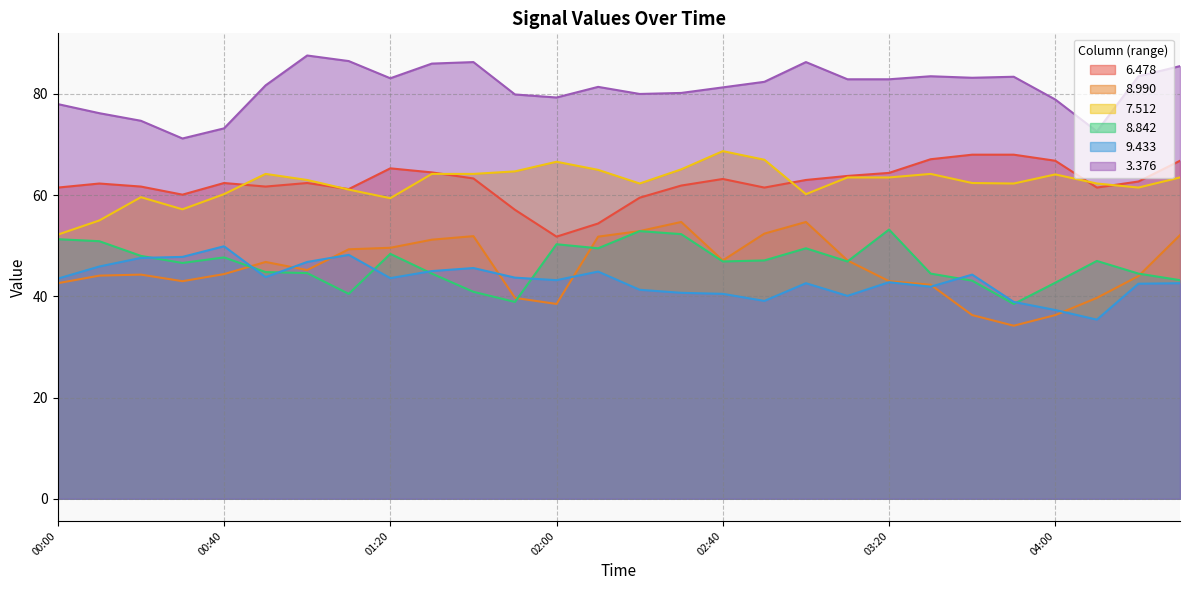

What is the sum of all 3.376 values?

2271.7